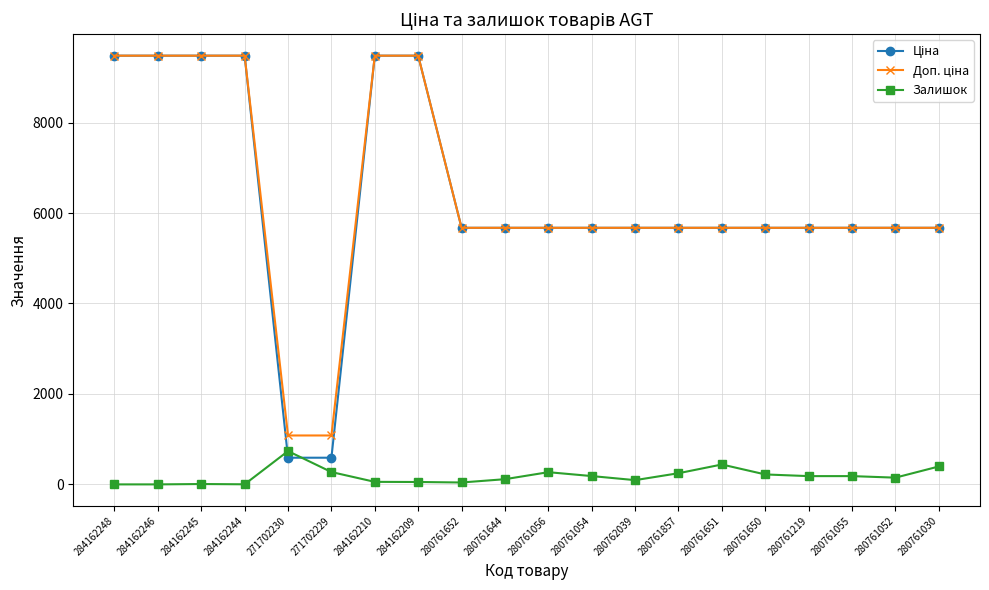

True or false: Залишок has a value of 183.0 at 280761055.

True